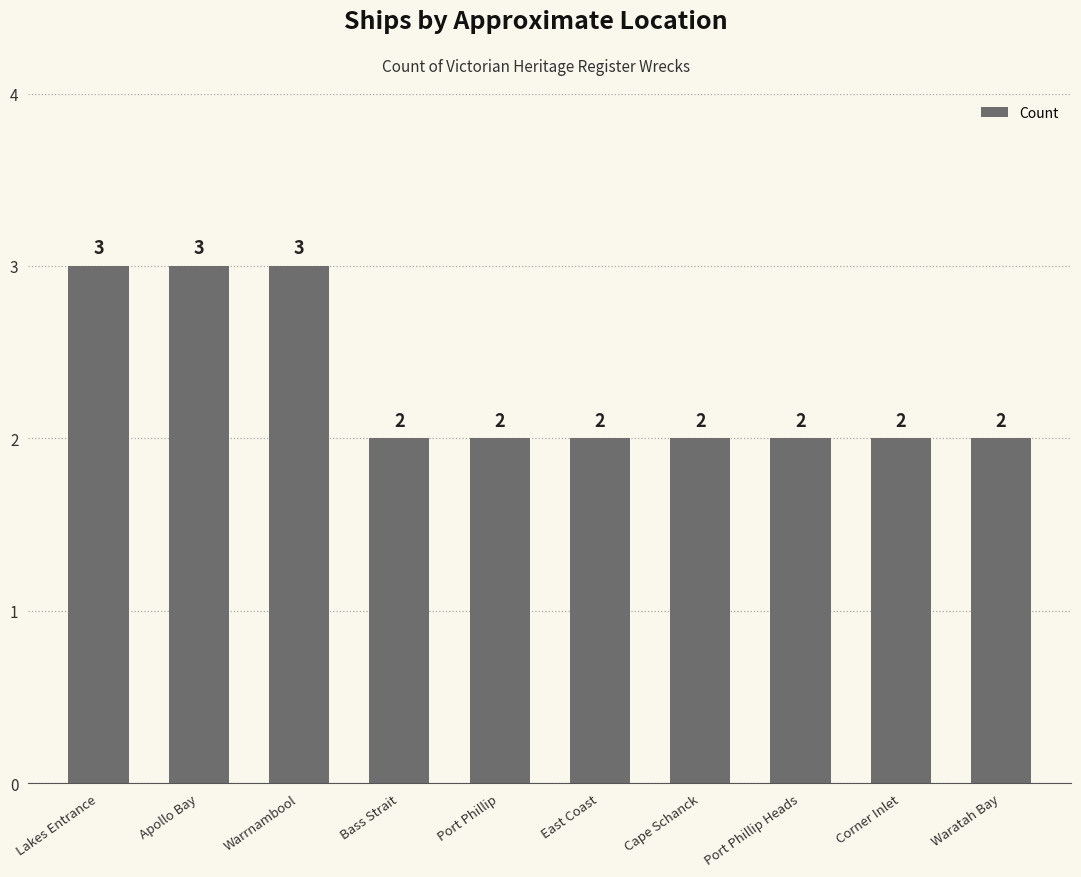

What is the label of the 4th bar from the left?

Bass Strait